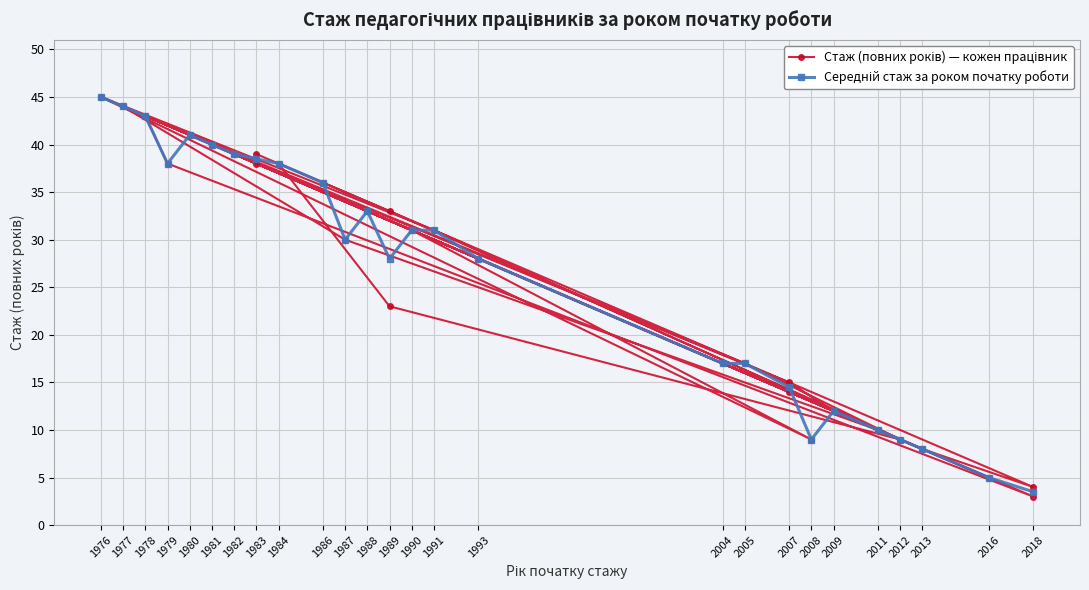

What is the difference between the maximum and minimum values?

42